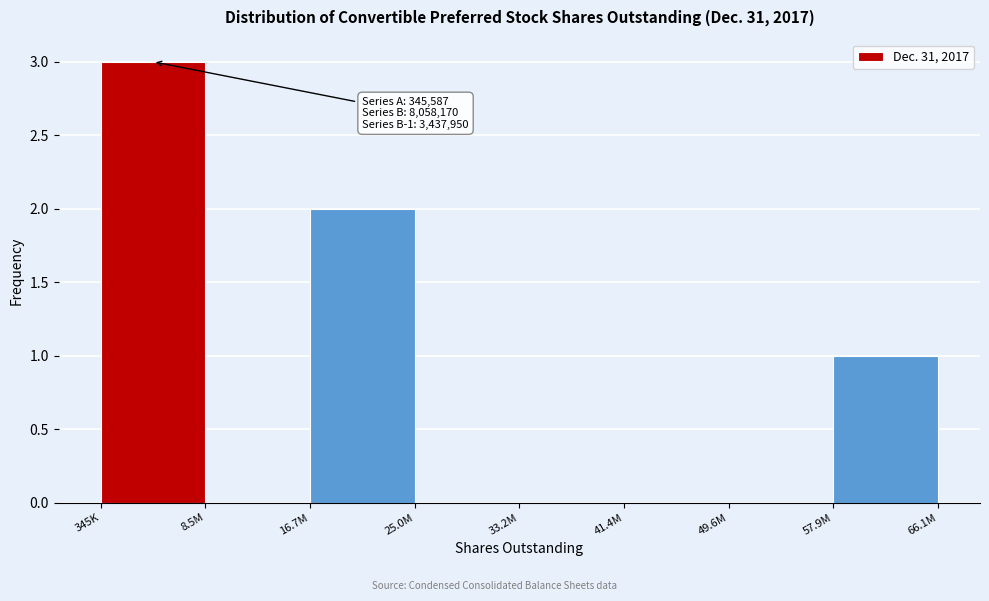

Reading left to right, transcribe all the data shown in this chart.

345K=3	8.5M=0	16.7M=2	25.0M=0	33.2M=0	41.4M=0	49.6M=0	57.9M=1